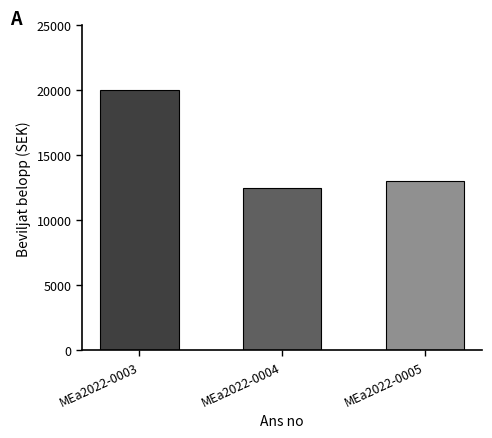

How many values are below 13000?

1